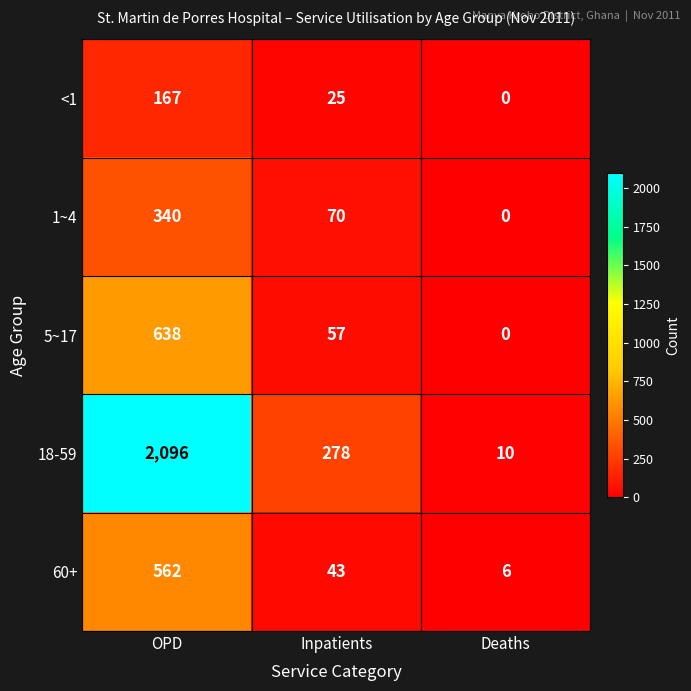

At which category does the chart reach its peak across all series?

OPD